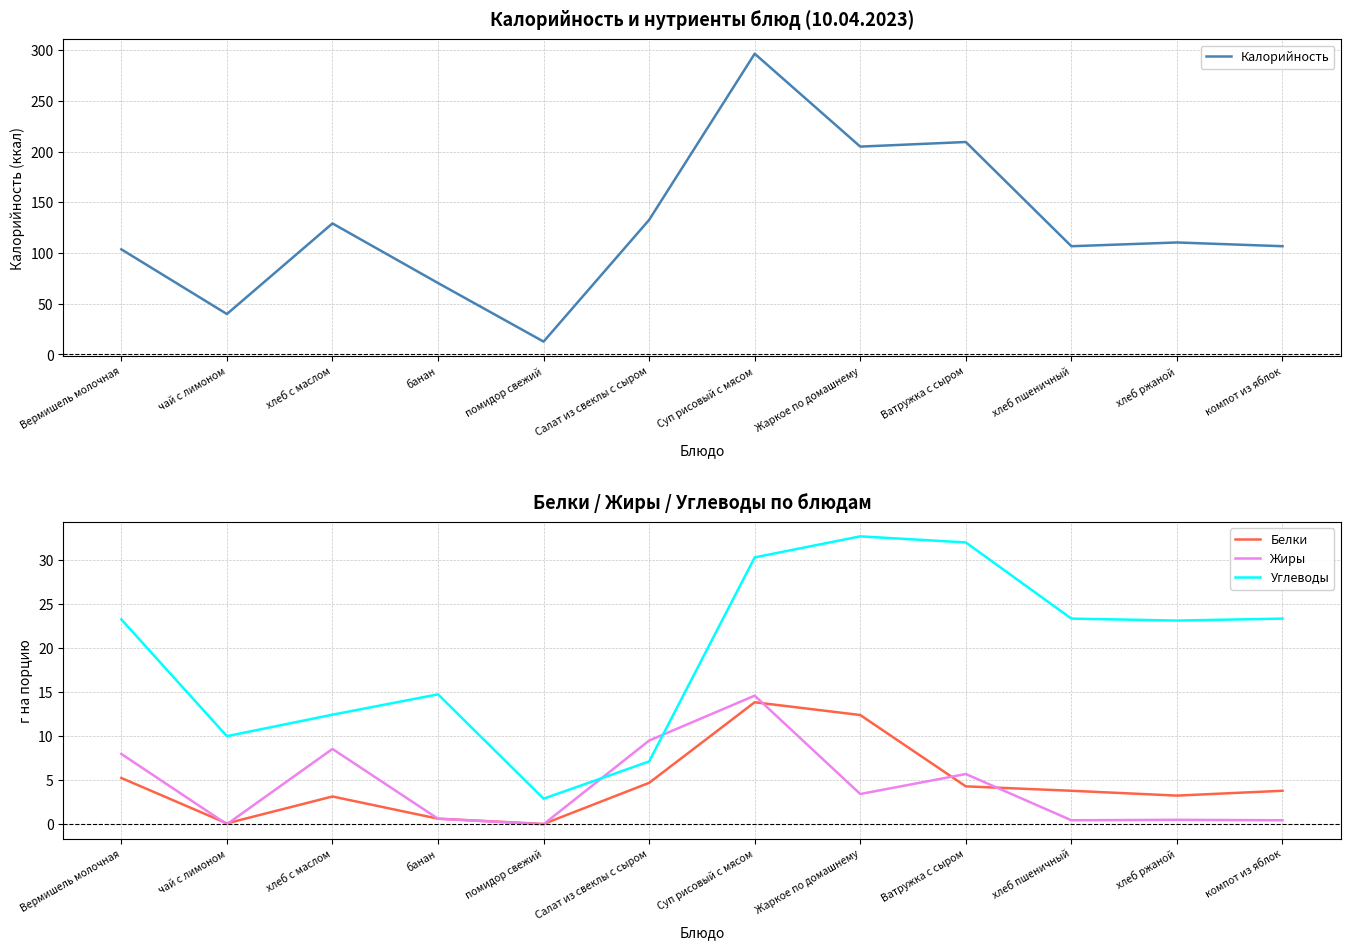

Reading right to left, extract all data points from this chart.

Калорийность: компот из яблок=106.8	хлеб ржаной=110.5	хлеб пшеничный=106.8	Ватружка с сыром=209.6	Жаркое по домашнему=205.1	Суп рисовый с мясом=296.7	Салат из свеклы с сыром=132.8	помидор свежий=12.7	банан=70.5	хлеб с маслом=129.3	чай с лимоном=39.9	Вермишель молочная=103.7
Белки: компот из яблок=3.8	хлеб ржаной=3.2	хлеб пшеничный=3.8	Ватружка с сыром=4.3	Жаркое по домашнему=12.4	Суп рисовый с мясом=13.8	Салат из свеклы с сыром=4.7	помидор свежий=0.0	банан=0.6	хлеб с маслом=3.1	чай с лимоном=0.1	Вермишель молочная=5.2
Жиры: компот из яблок=0.5	хлеб ржаной=0.5	хлеб пшеничный=0.5	Ватружка с сыром=5.7	Жаркое по домашнему=3.4	Суп рисовый с мясом=14.6	Салат из свеклы с сыром=9.5	помидор свежий=0.0	банан=0.6	хлеб с маслом=8.6	чай с лимоном=0.0	Вермишель молочная=8.0
Углеводы: компот из яблок=23.4	хлеб ржаной=23.1	хлеб пшеничный=23.4	Ватружка с сыром=32.0	Жаркое по домашнему=32.7	Суп рисовый с мясом=30.3	Салат из свеклы с сыром=7.1	помидор свежий=2.9	банан=14.8	хлеб с маслом=12.4	чай с лимоном=10.0	Вермишель молочная=23.3